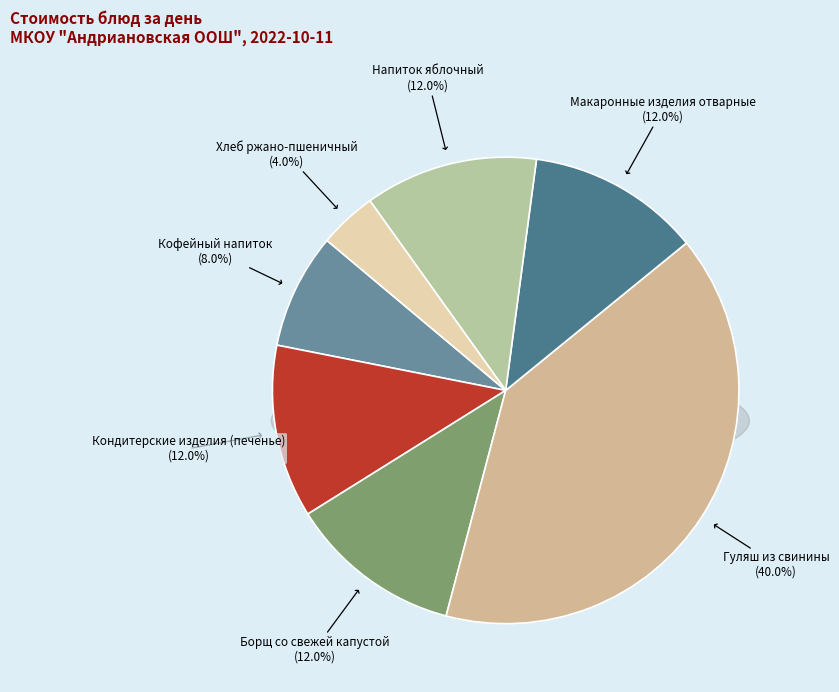

To the nearest percent, what is the difference between the Гуляш из свинины and Хлеб ржано-пшеничный slice percentages?

36%